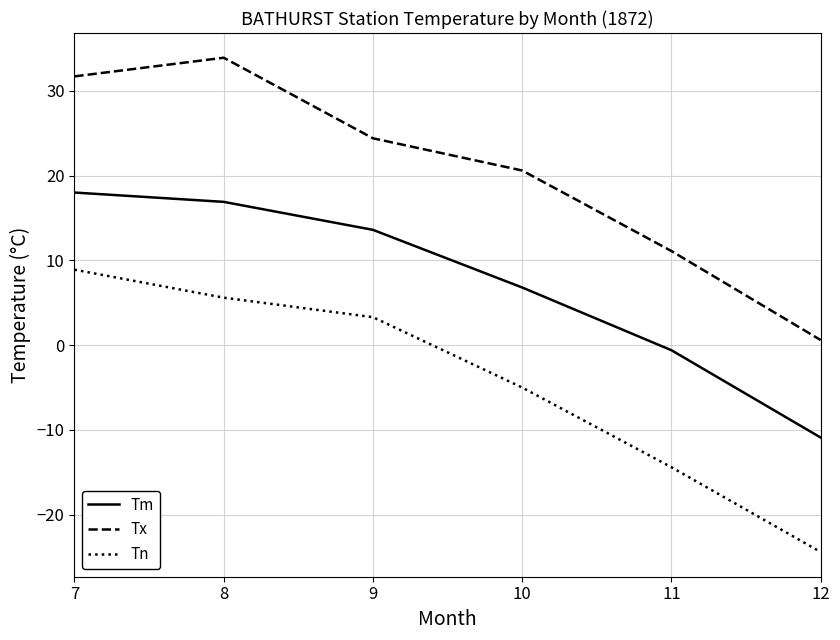

Where is Tn nearest to the value -7?

10